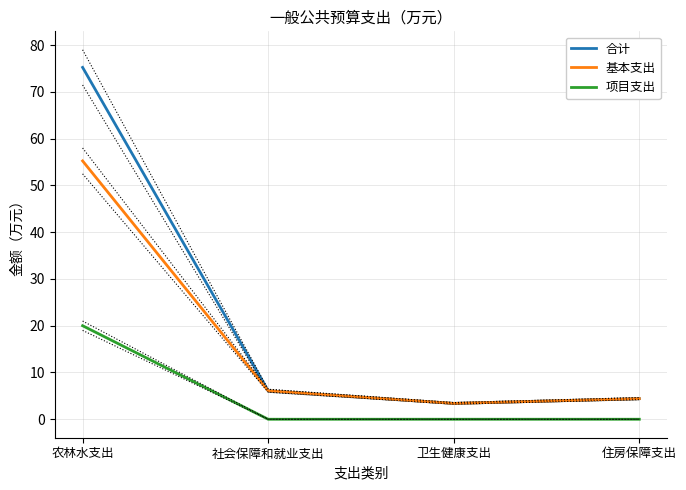

The 合计 series shows 1.3 at 社会保障和就业支出. True or false?

False